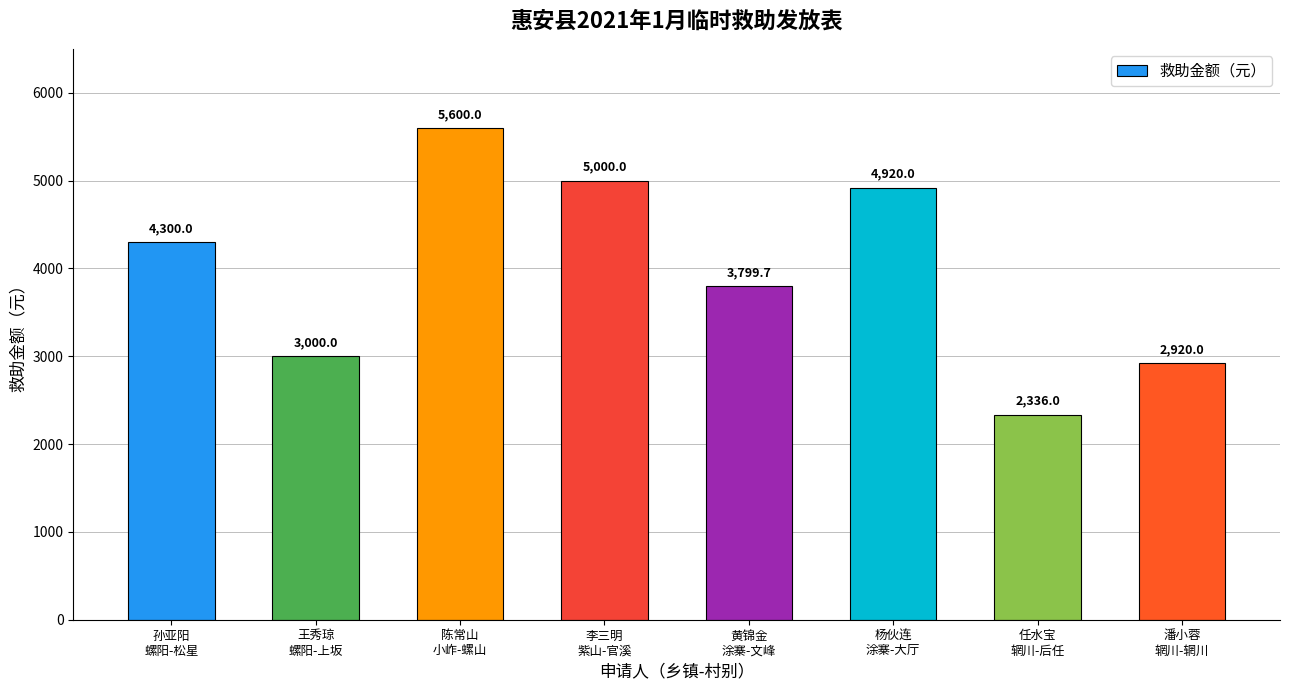

What position from the left is 任水宝
辋川-后任?

7